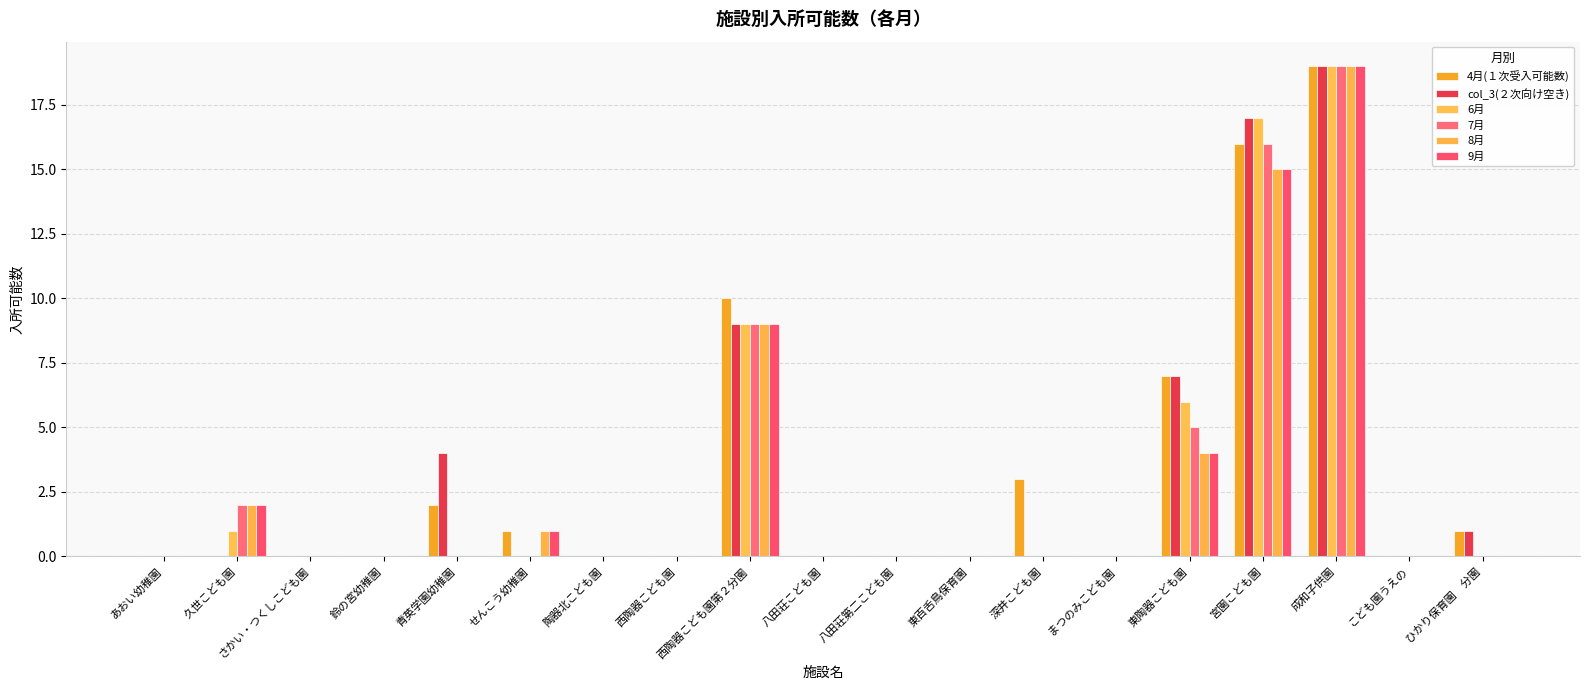

Are the bars horizontal?

No